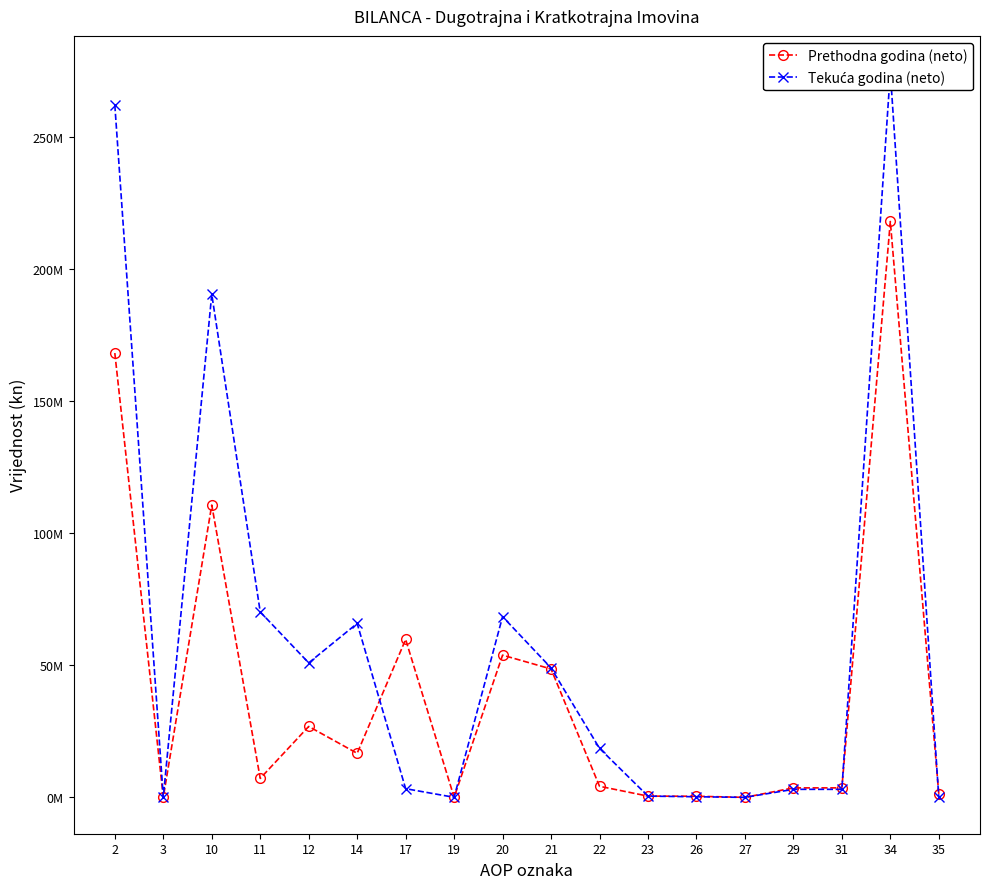

At which category does Prethodna godina (neto) reach its first local peak?

10